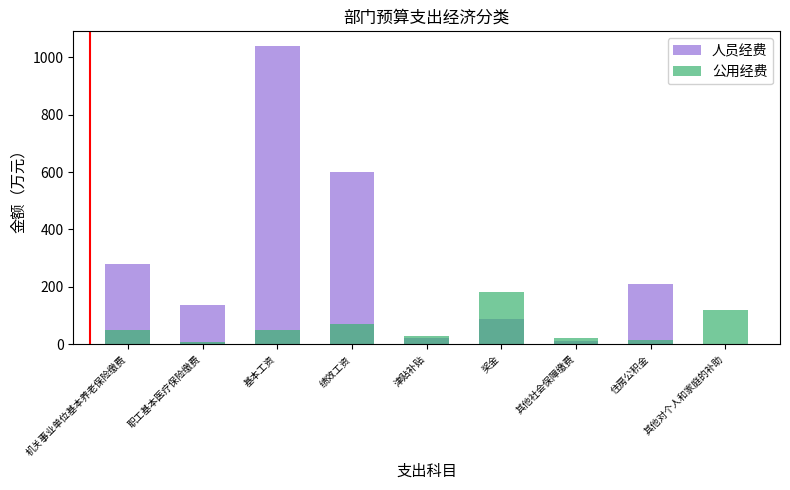

Is the value of 人员经费 at 职工基本医疗保险缴费 greater than the value of 公用经费 at 职工基本医疗保险缴费?

Yes